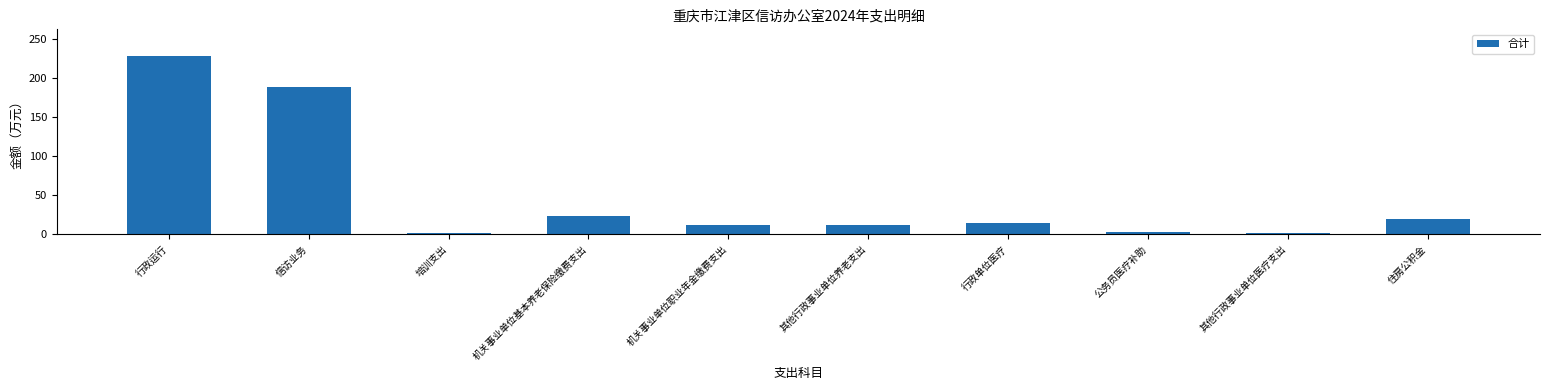

At which label is the value closest to 114?

信访业务